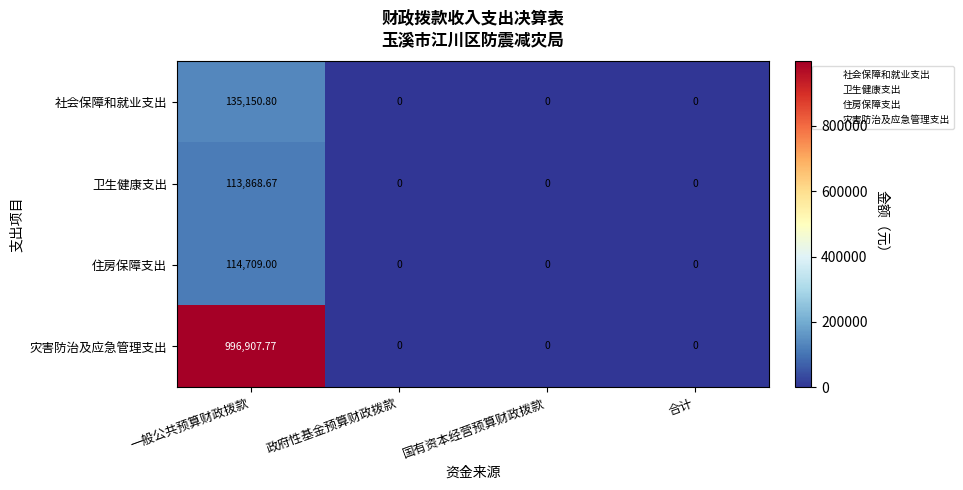

Which series has the widest spread of values?

灾害防治及应急管理支出